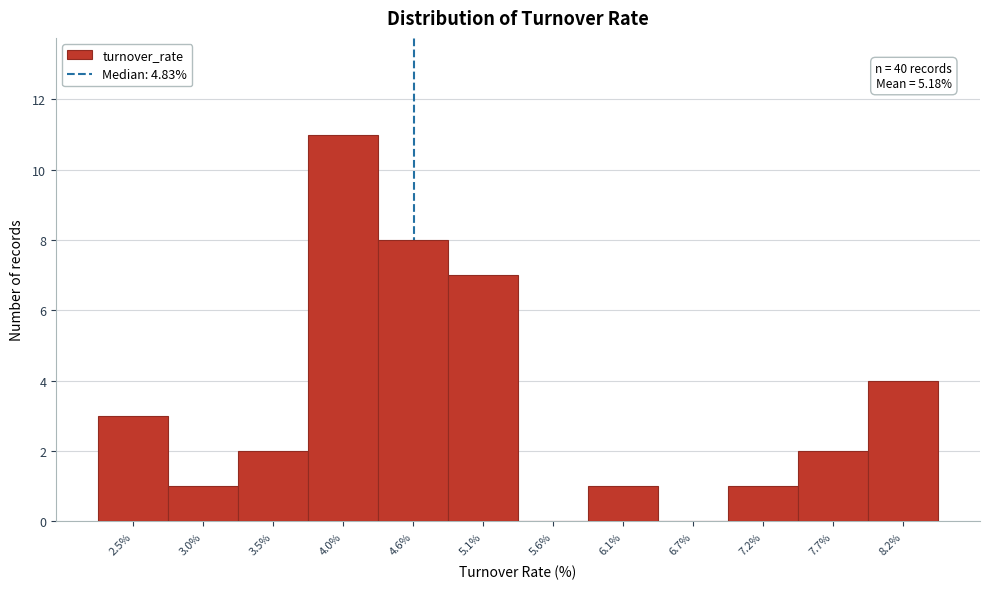

Reading left to right, extract all data points from this chart.

2.5%=3	3.0%=1	3.5%=2	4.0%=11	4.6%=8	5.1%=7	5.6%=0	6.1%=1	6.7%=0	7.2%=1	7.7%=2	8.2%=4